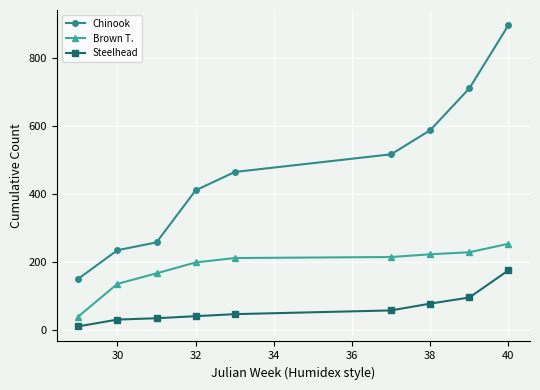

True or false: Chinook and Brown T. intersect in this chart.

False